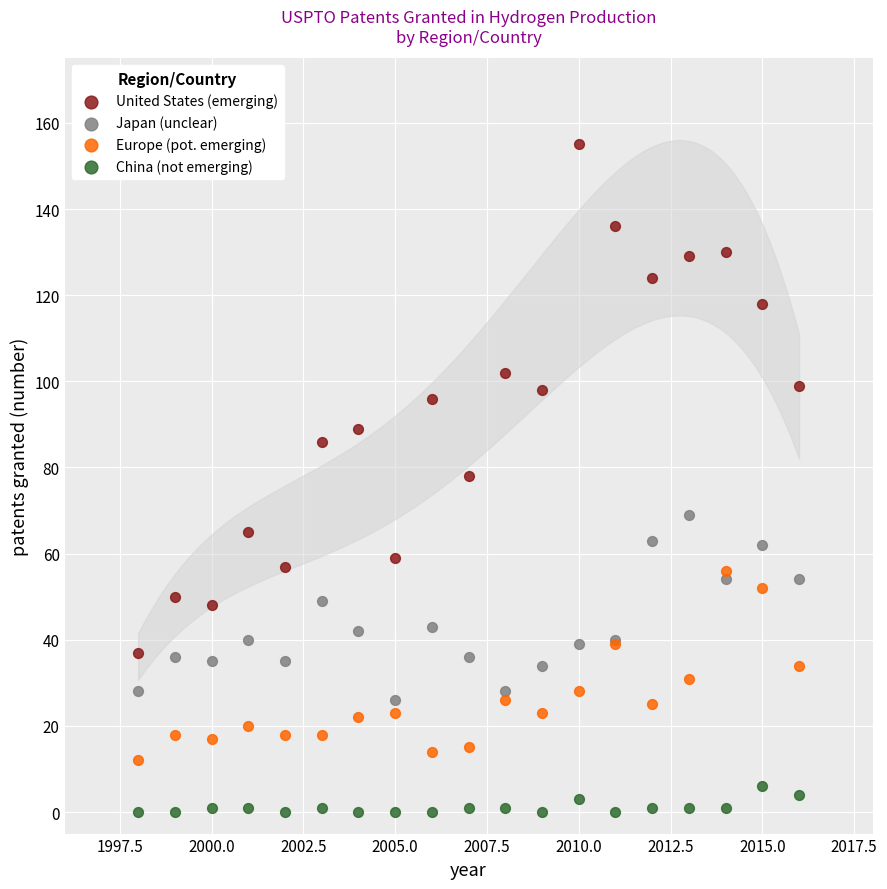

Which series contains the highest Y value?

United States (emerging)